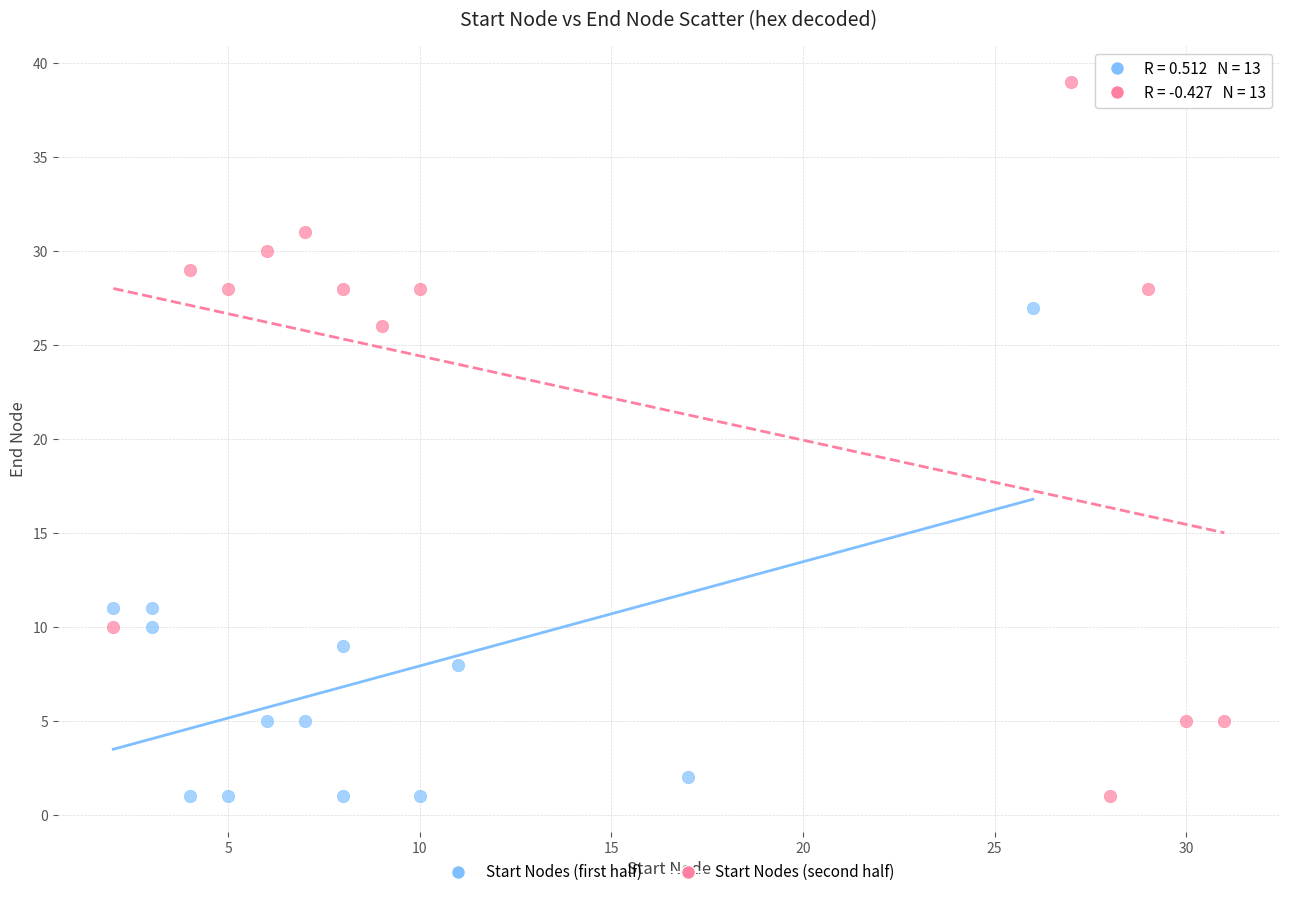

Which series contains the highest Y value?

Start Nodes (second half)